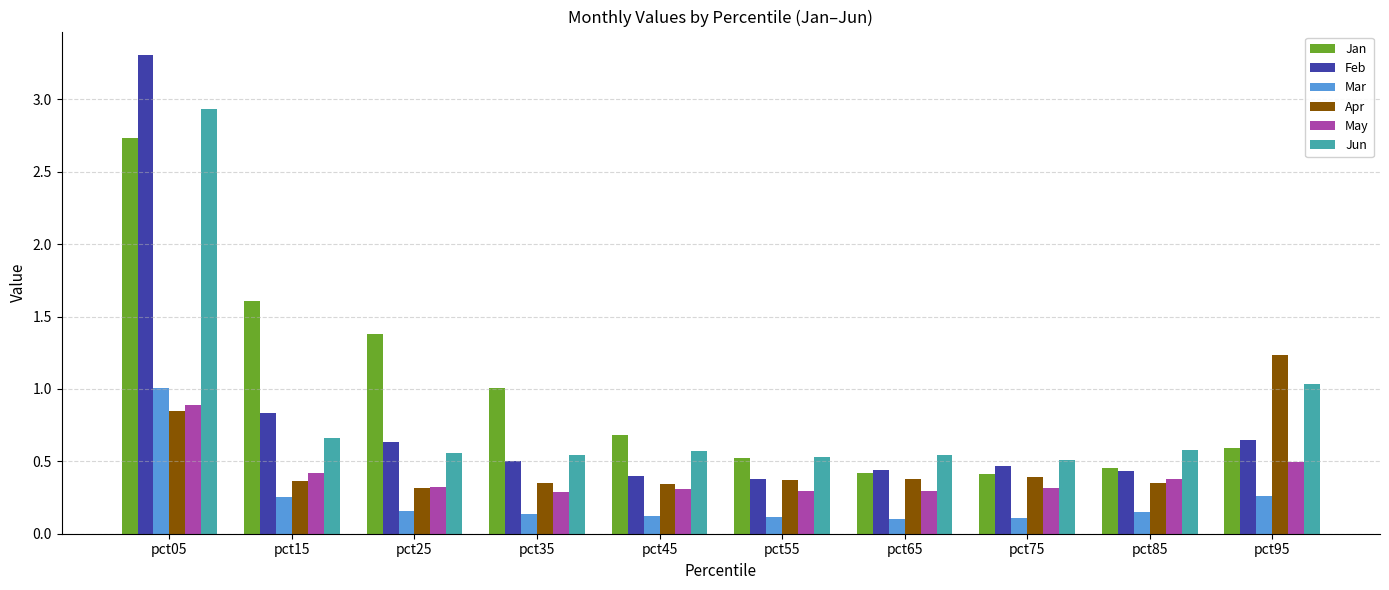

Which category has the highest value across all series?

pct05